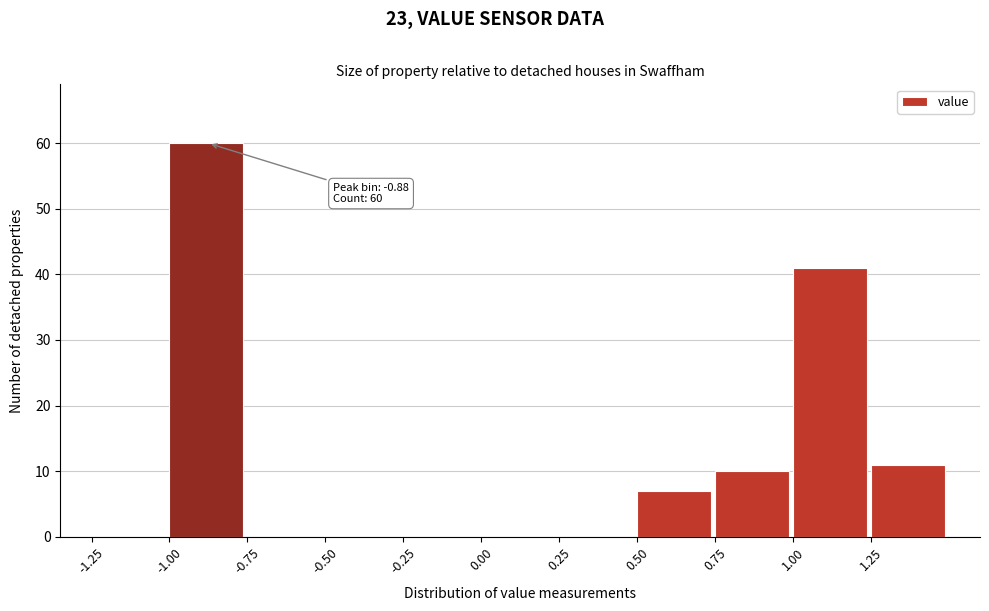

Over which range of the x-axis is the bar tallest?

-1.00 to -0.75